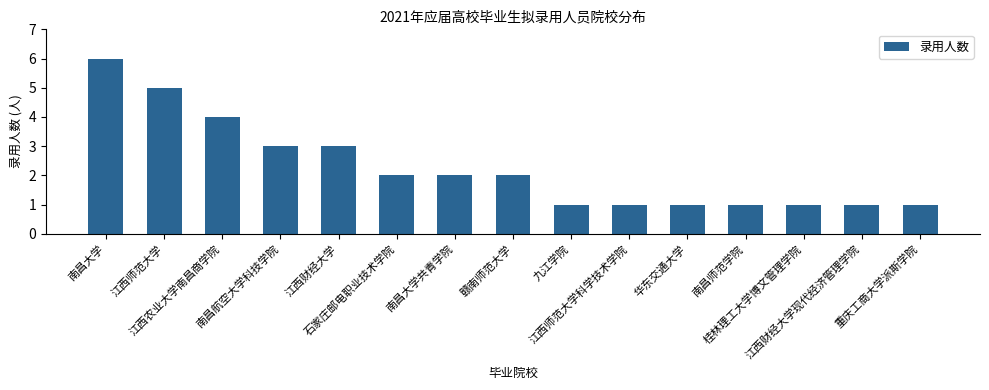

What is the maximum value shown in the chart?

6